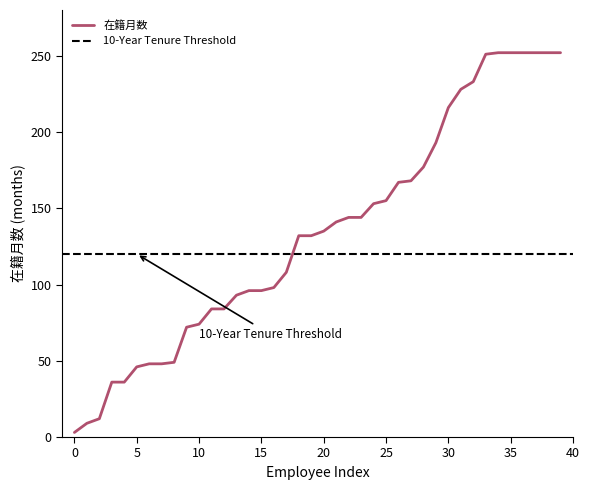

Is this an area chart (filled region under the line)?

No